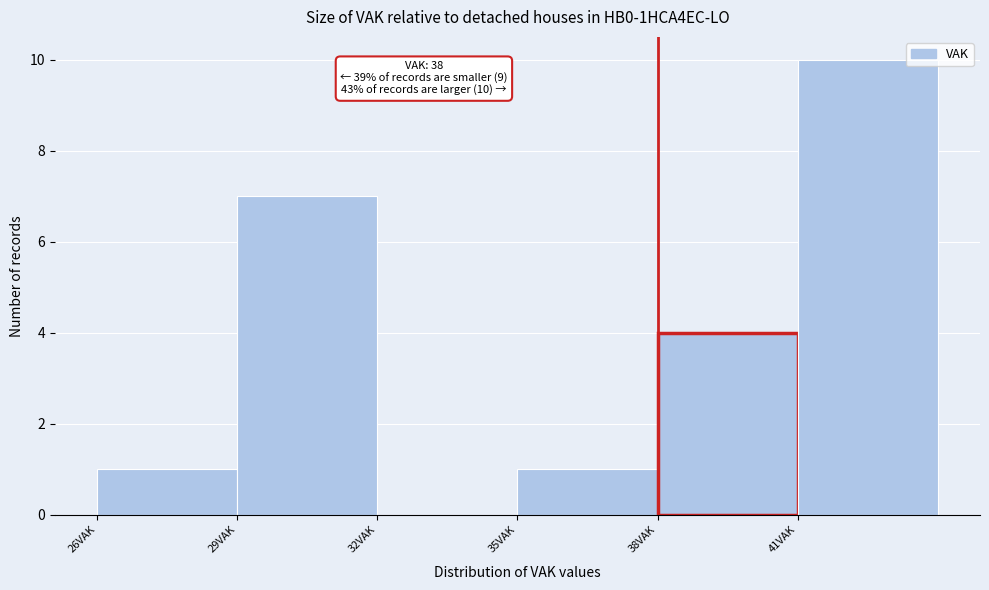

Which range on the x-axis has the tallest bar?

41 to 44